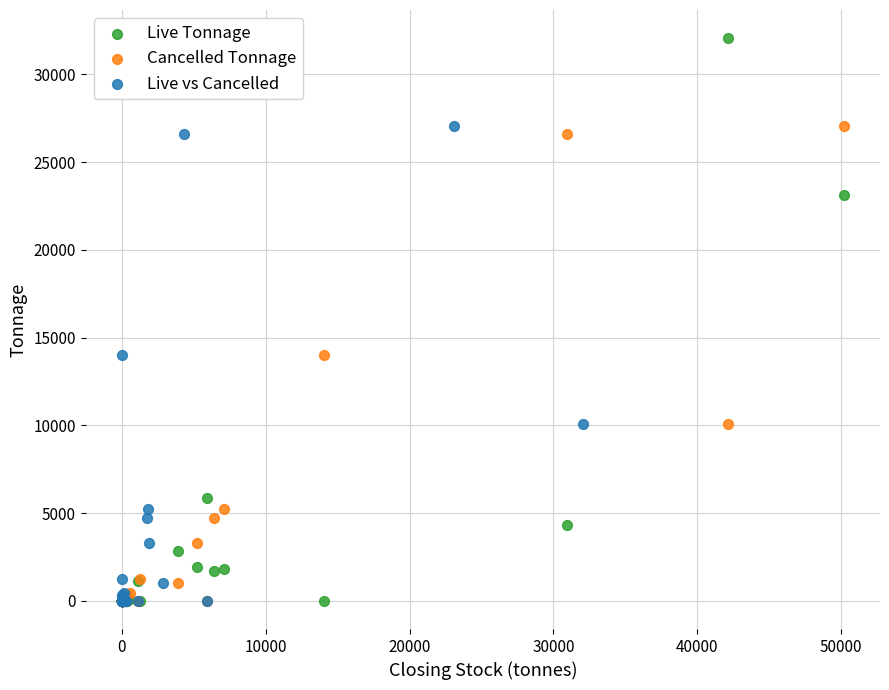

Which series reaches the maximum Y coordinate?

Live Tonnage